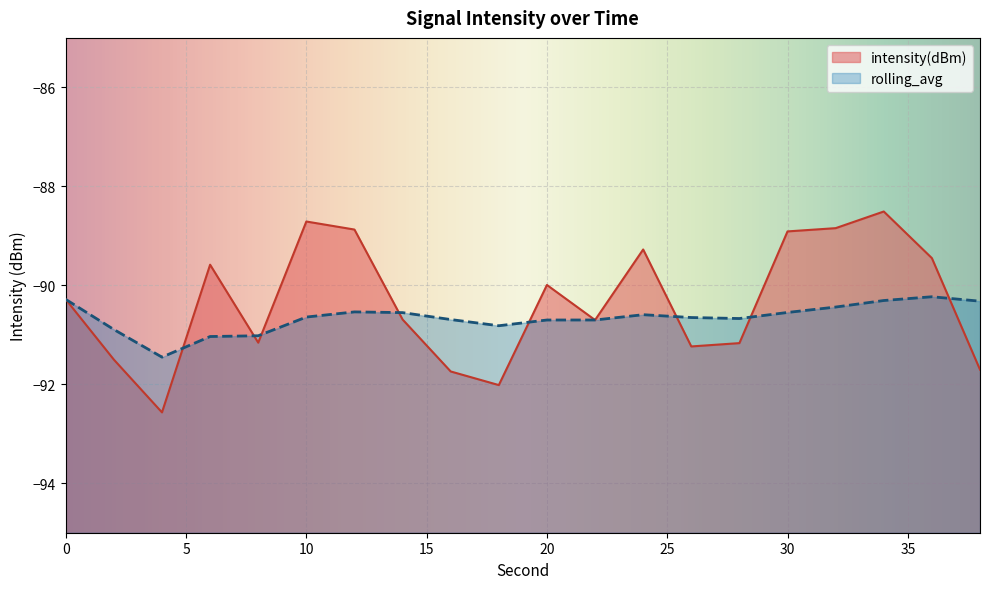

What is the sum of all rolling_avg values?

-1813.1